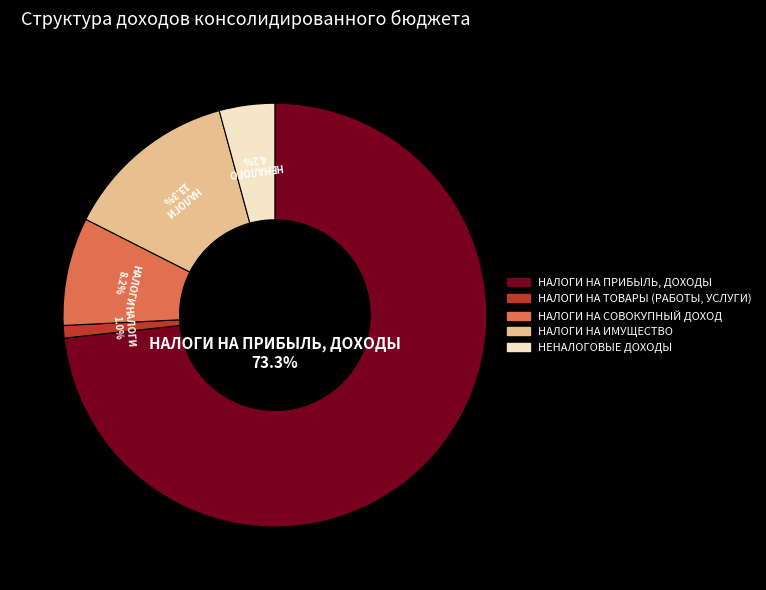

Is it true that НЕНАЛОГОВЫЕ ДОХОДЫ is 12% of the pie?

False